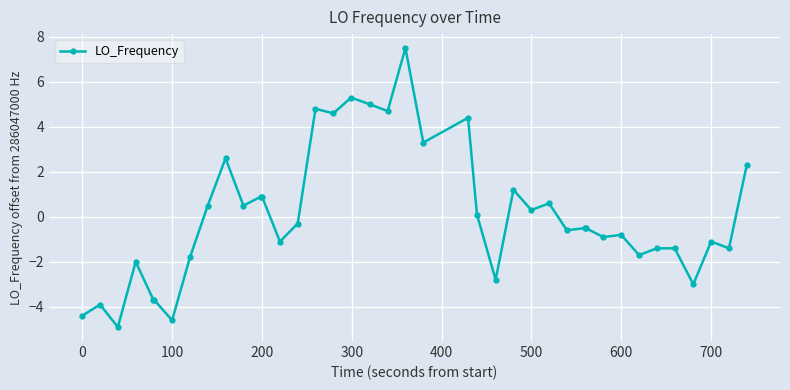

How many values are below 0?

22